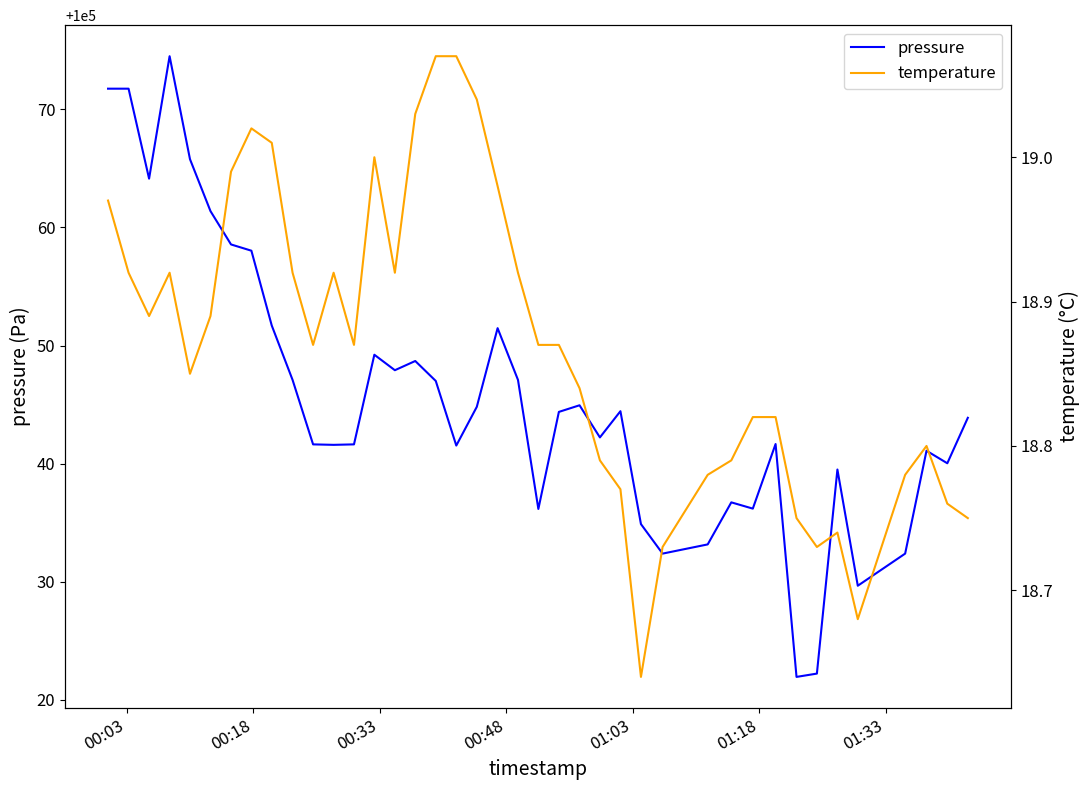

What is the highest value of the pressure series?

100074.5